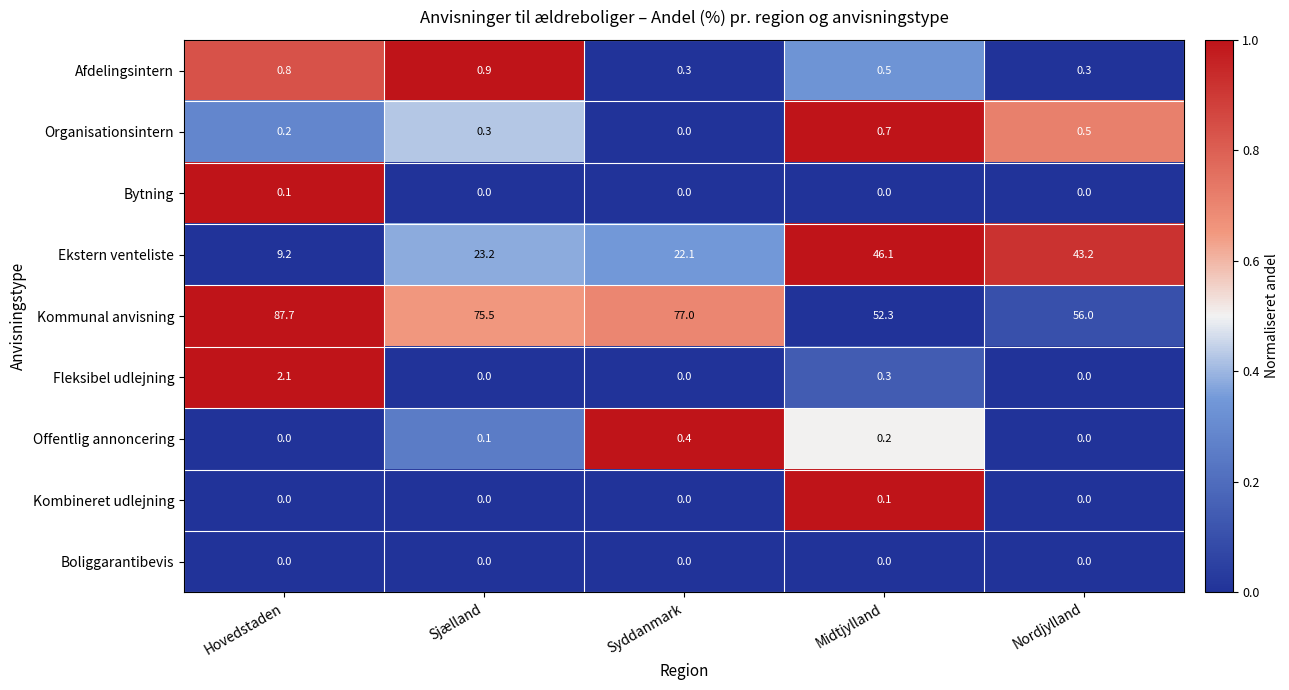

What is the difference between the second highest and minimum values in the Afdelingsintern series?

0.5